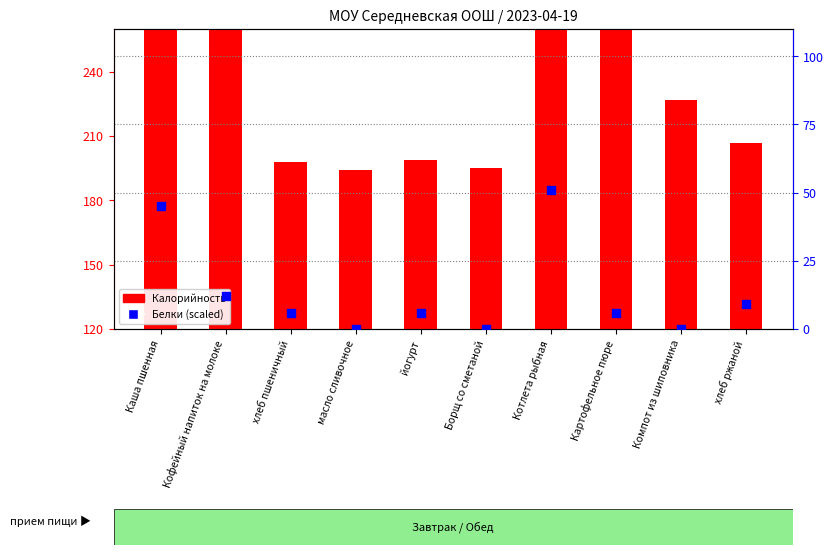

What are all the series names shown in the legend?

Калорийность, Белки